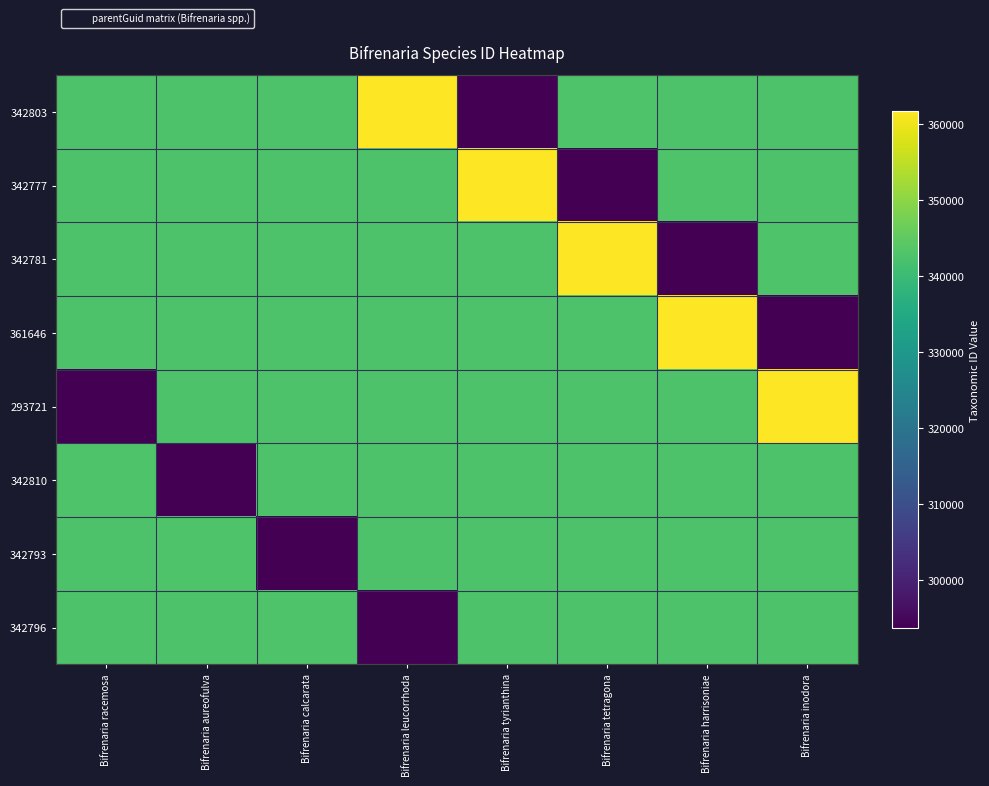

Reading right to left, extract all data points from this chart.

342803: Bifrenaria inodora=342796	Bifrenaria harrisoniae=342793	Bifrenaria tetragona=342810	Bifrenaria tyrianthina=293721	Bifrenaria leucorrhoda=361646	Bifrenaria calcarata=342781	Bifrenaria aureofulva=342777	Bifrenaria racemosa=342803
342777: Bifrenaria inodora=342793	Bifrenaria harrisoniae=342810	Bifrenaria tetragona=293721	Bifrenaria tyrianthina=361646	Bifrenaria leucorrhoda=342781	Bifrenaria calcarata=342777	Bifrenaria aureofulva=342803	Bifrenaria racemosa=342771
342781: Bifrenaria inodora=342810	Bifrenaria harrisoniae=293721	Bifrenaria tetragona=361646	Bifrenaria tyrianthina=342781	Bifrenaria leucorrhoda=342777	Bifrenaria calcarata=342803	Bifrenaria aureofulva=342771	Bifrenaria racemosa=342777
361646: Bifrenaria inodora=293721	Bifrenaria harrisoniae=361646	Bifrenaria tetragona=342781	Bifrenaria tyrianthina=342777	Bifrenaria leucorrhoda=342803	Bifrenaria calcarata=342771	Bifrenaria aureofulva=342777	Bifrenaria racemosa=342781
293721: Bifrenaria inodora=361646	Bifrenaria harrisoniae=342781	Bifrenaria tetragona=342777	Bifrenaria tyrianthina=342803	Bifrenaria leucorrhoda=342771	Bifrenaria calcarata=342777	Bifrenaria aureofulva=342781	Bifrenaria racemosa=293721
342810: Bifrenaria inodora=342781	Bifrenaria harrisoniae=342777	Bifrenaria tetragona=342803	Bifrenaria tyrianthina=342771	Bifrenaria leucorrhoda=342777	Bifrenaria calcarata=342781	Bifrenaria aureofulva=293721	Bifrenaria racemosa=342810
342793: Bifrenaria inodora=342777	Bifrenaria harrisoniae=342803	Bifrenaria tetragona=342771	Bifrenaria tyrianthina=342777	Bifrenaria leucorrhoda=342781	Bifrenaria calcarata=293721	Bifrenaria aureofulva=342810	Bifrenaria racemosa=342793
342796: Bifrenaria inodora=342803	Bifrenaria harrisoniae=342771	Bifrenaria tetragona=342777	Bifrenaria tyrianthina=342781	Bifrenaria leucorrhoda=293721	Bifrenaria calcarata=342810	Bifrenaria aureofulva=342793	Bifrenaria racemosa=342796